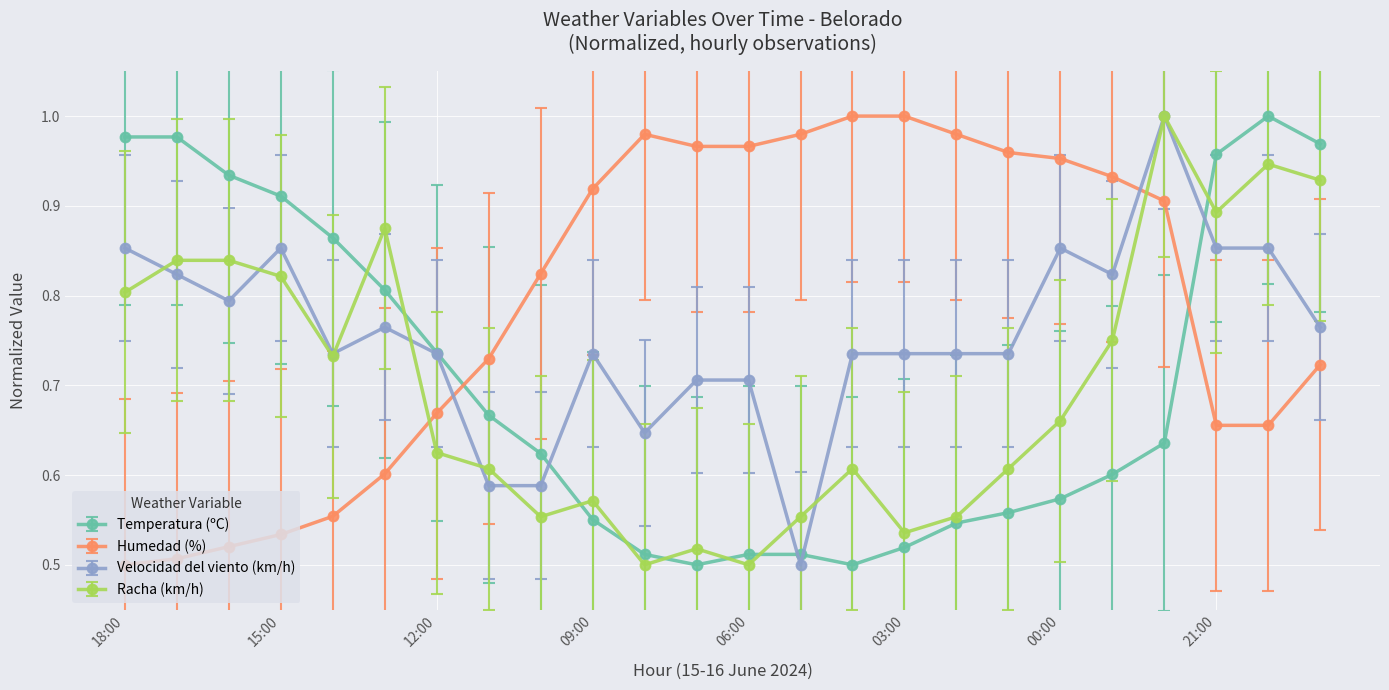

True or false: Racha (km/h) has more than 2 points higher than both neighbors.

True